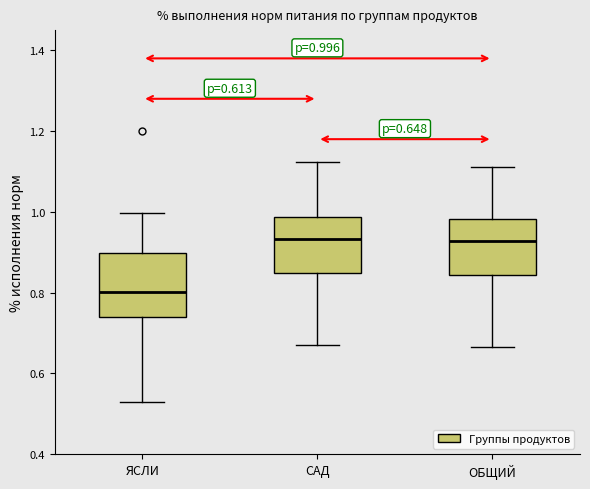

Comparing the boxes themselves (not the whiskers), which one is the tallest?

ЯСЛИ